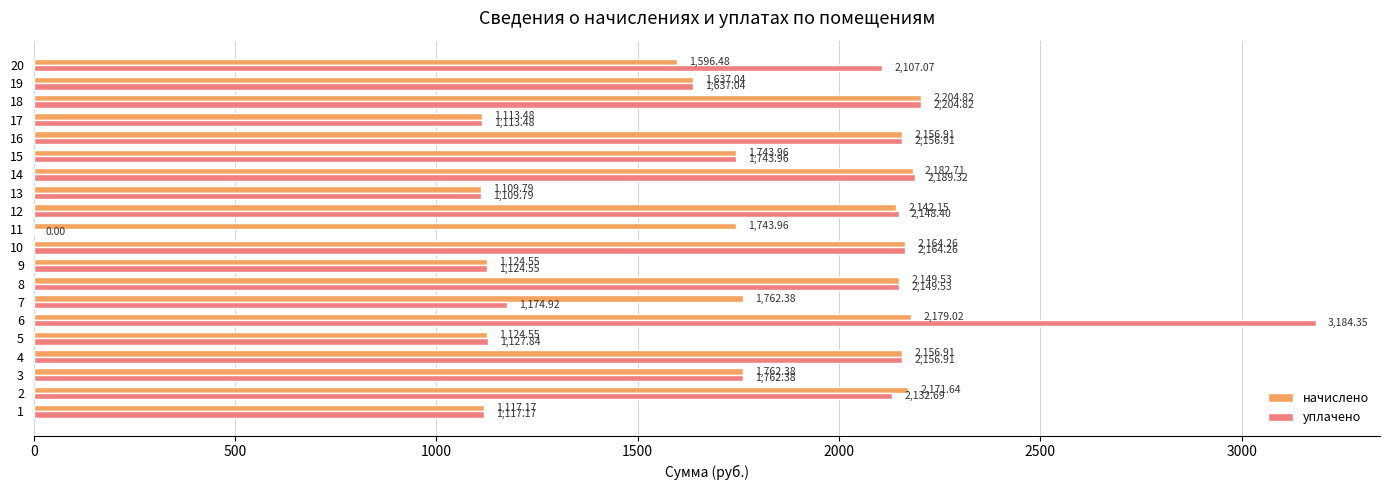

What is the total value across all series at 1?

2234.3